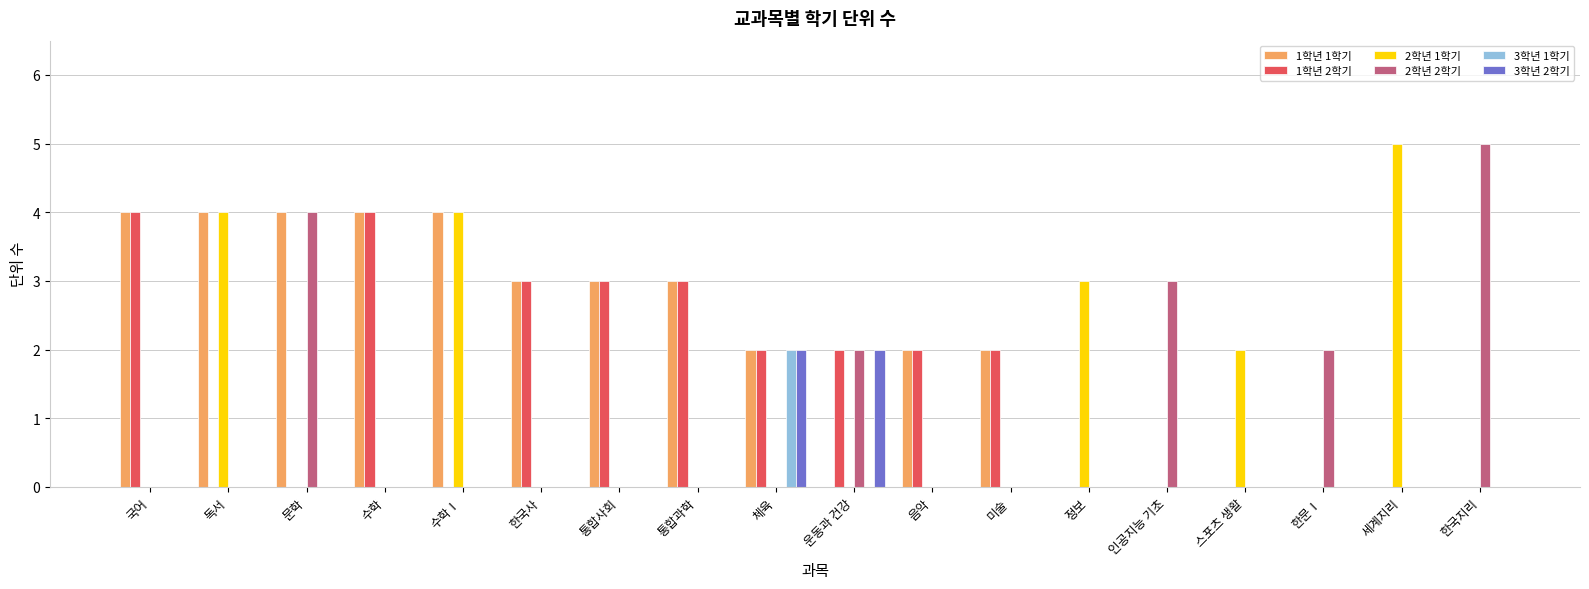

What is the sum of the 1학년 2학기 values at 인공지능 기초 and 체육?

2